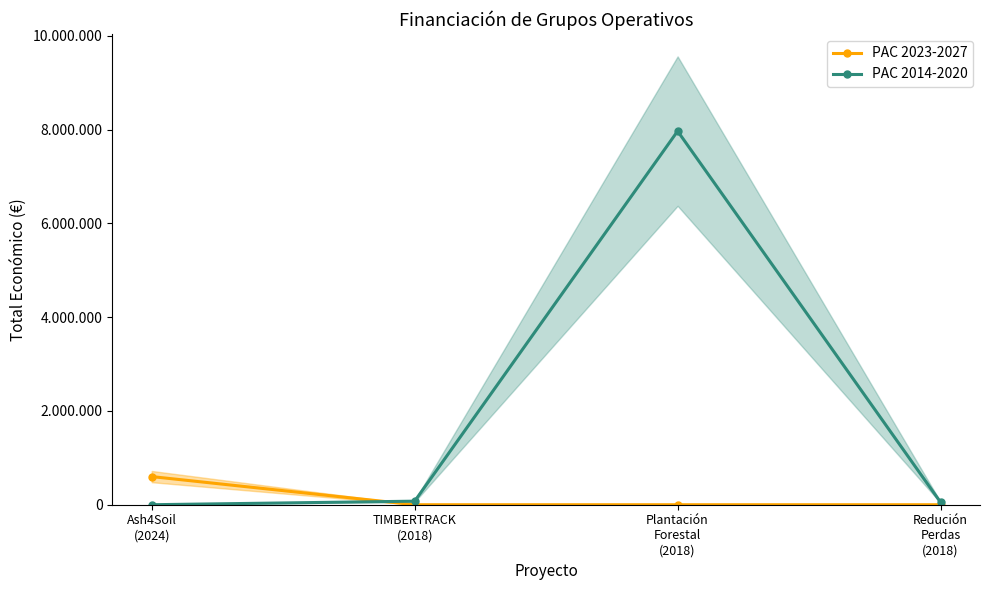

Count the number of data series in this chart.

2